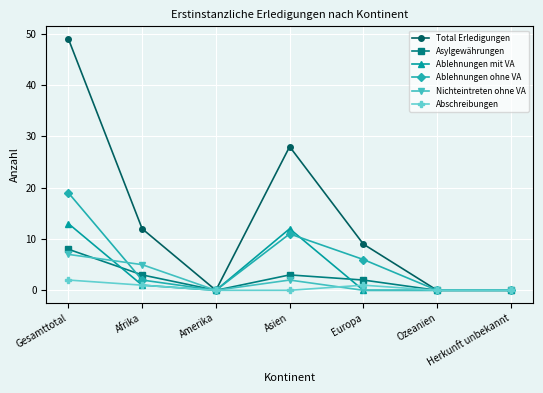

Rank the series by their maximum value, from highest to lowest.

Total Erledigungen, Ablehnungen ohne VA, Ablehnungen mit VA, Asylgewährungen, Nichteintreten ohne VA, Abschreibungen